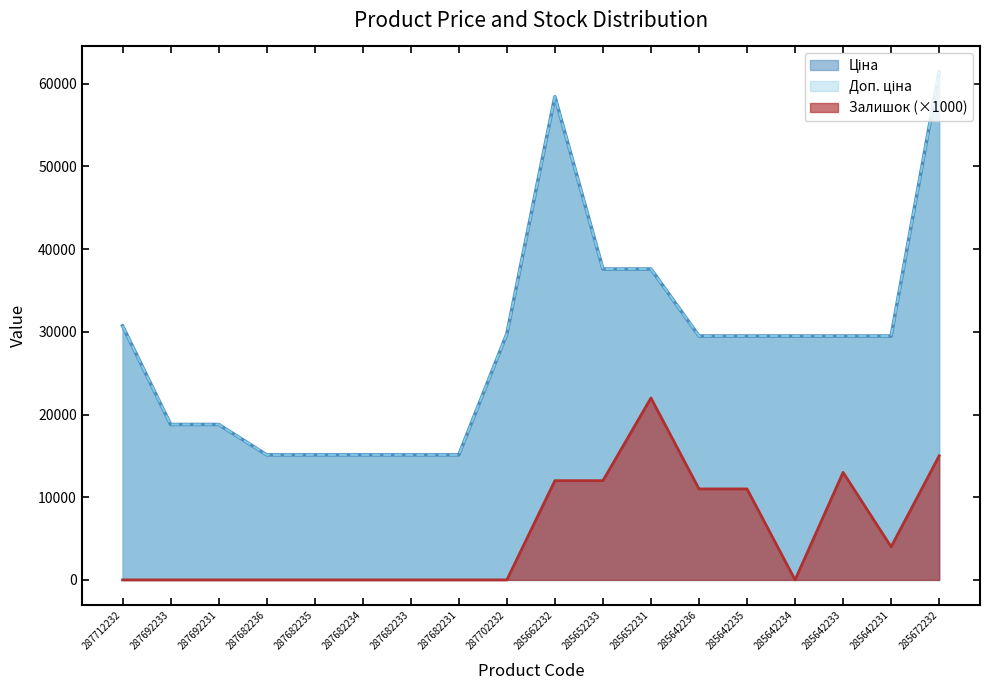

What are all the series names shown in the legend?

Ціна, Доп. ціна, Залишок